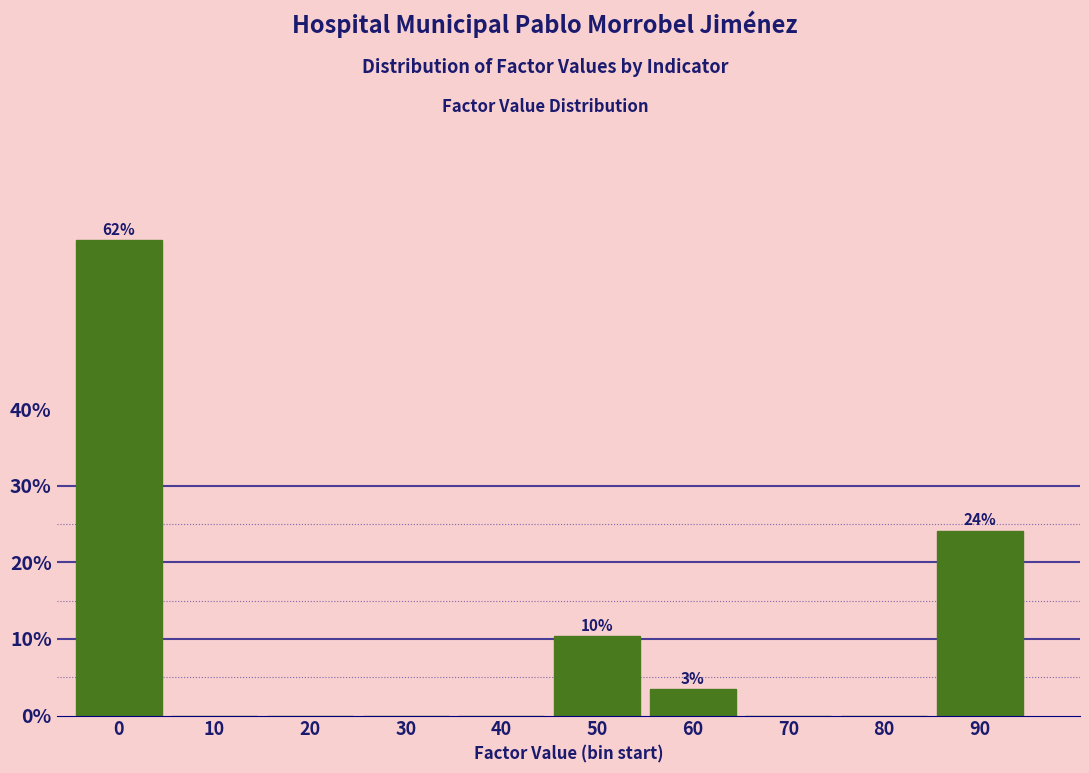

Reading right to left, what are all the values shown in this chart?

90=24.1	80=0.0	70=0.0	60=3.4	50=10.3	40=0.0	30=0.0	20=0.0	10=0.0	0=62.1